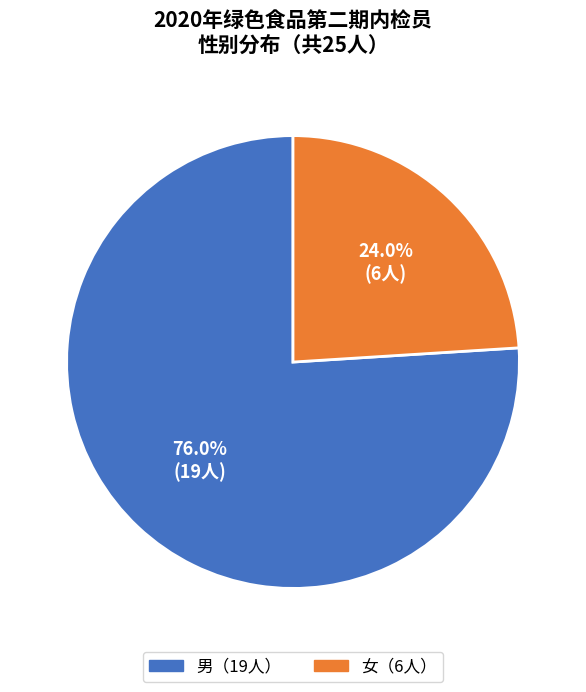

Does any single category account for the majority?

Yes